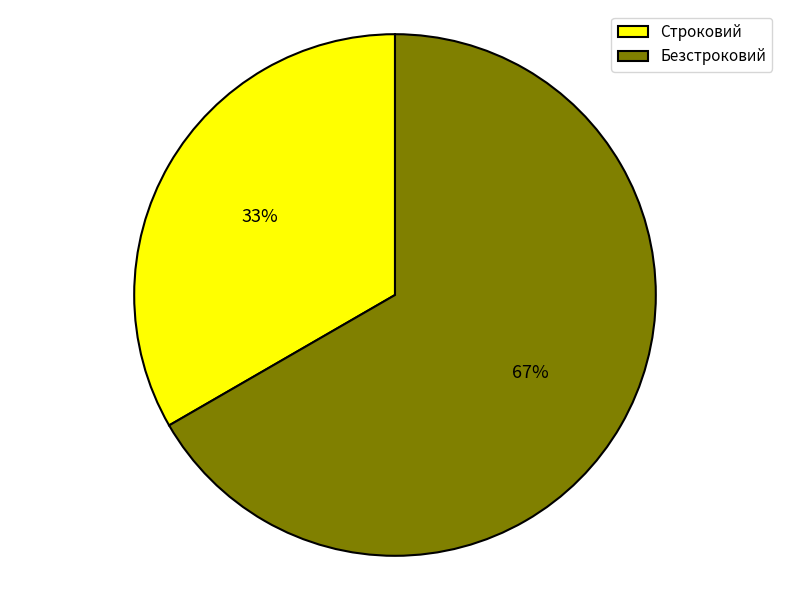

Rank the categories by value from lowest to highest.

Строковий, Безстроковий